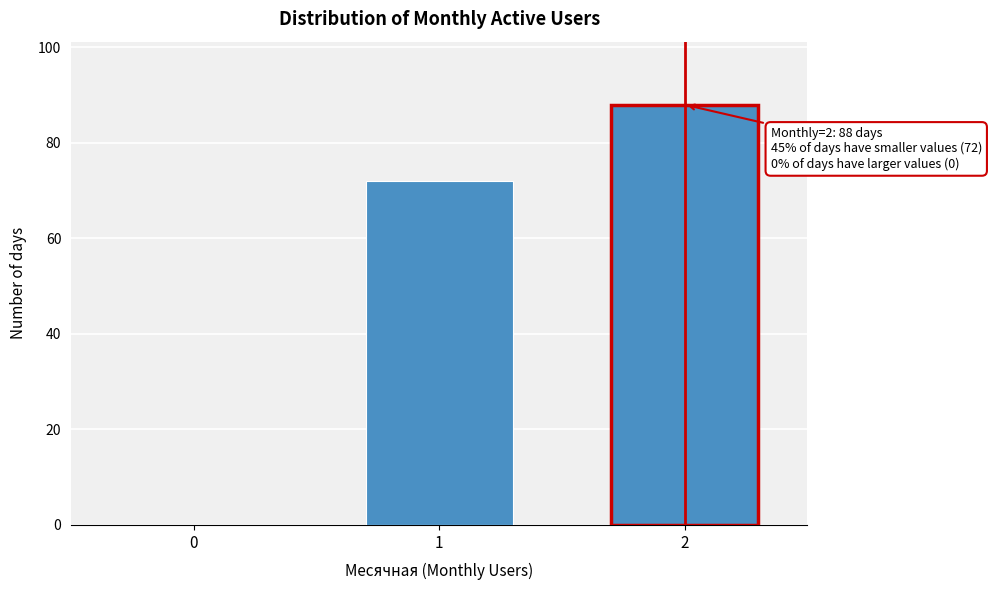

Reading right to left, what are all the values shown in this chart?

2=88	1=72	0=0